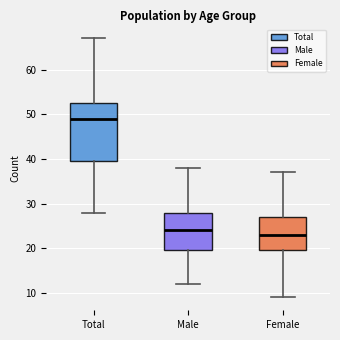

Where is the lower edge of the box for Total on the y-axis? The values are not printed on the chart, so give them approximately, as read against the axis.

40